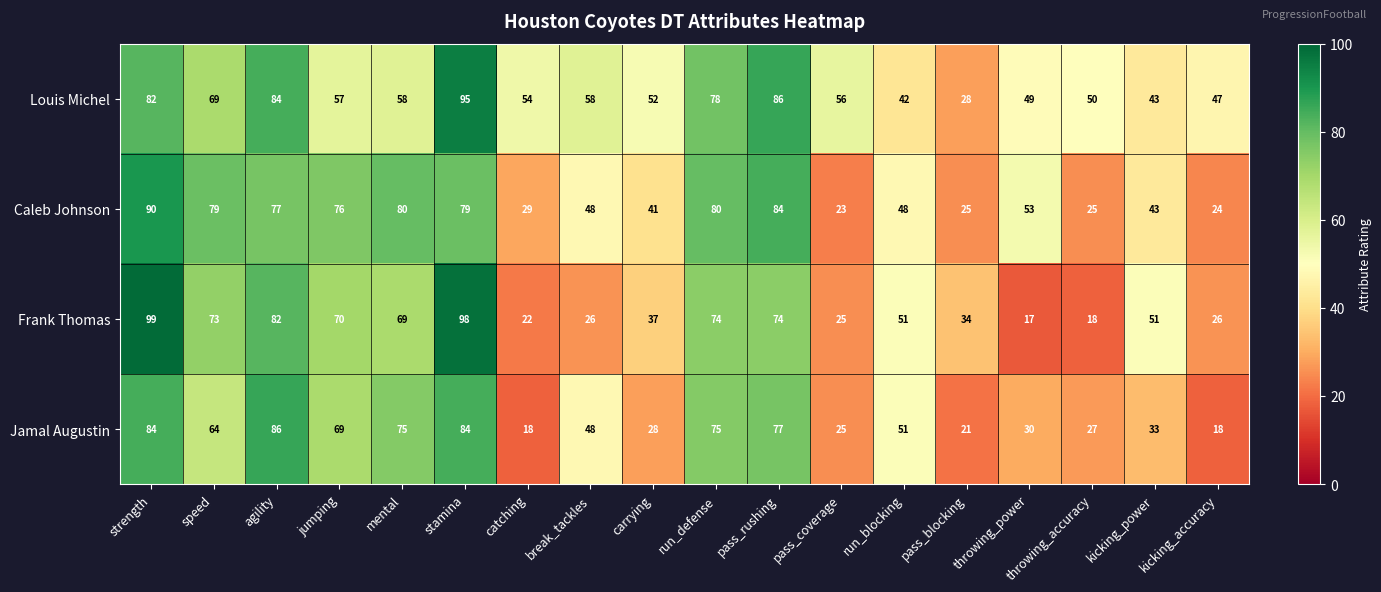

Which series has the largest total across all categories?

Louis Michel